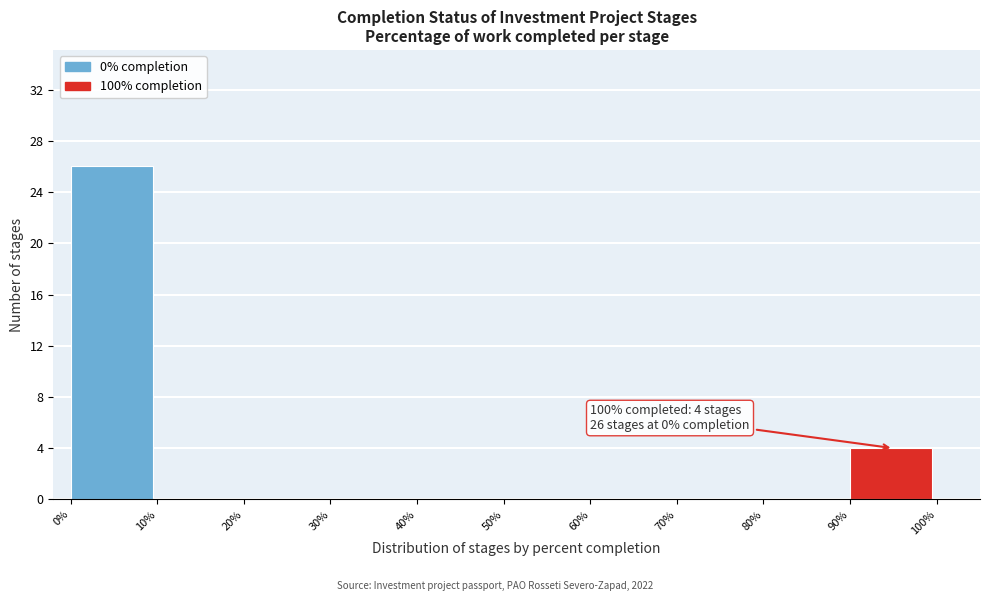

Over which range of the x-axis is the bar tallest?

0% to 10%